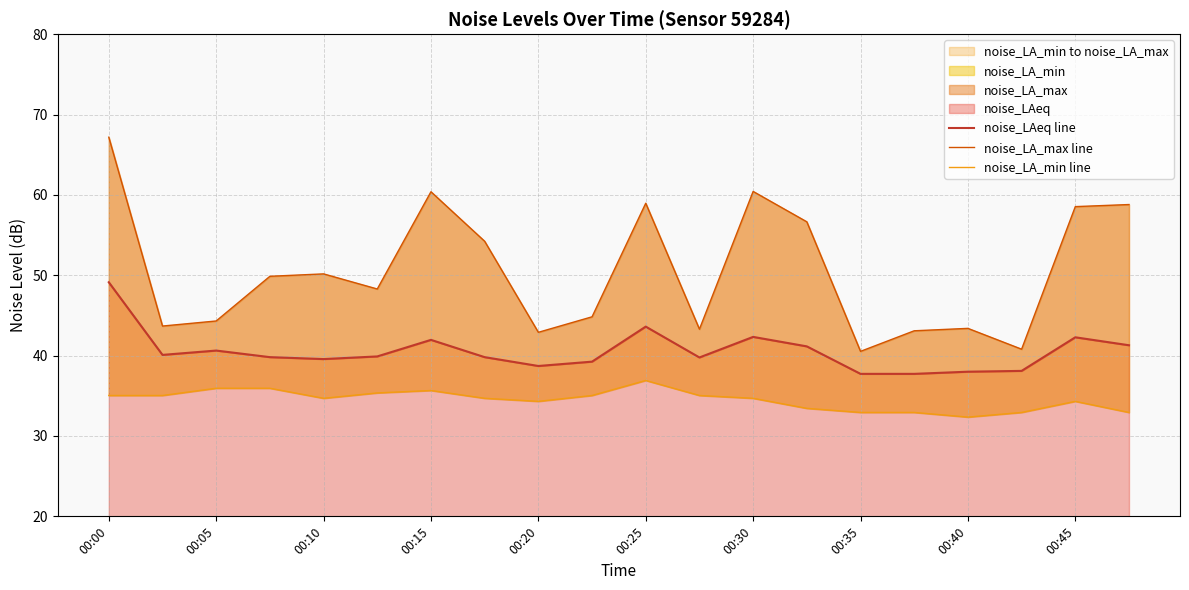

Count the number of categories in the chart.

20